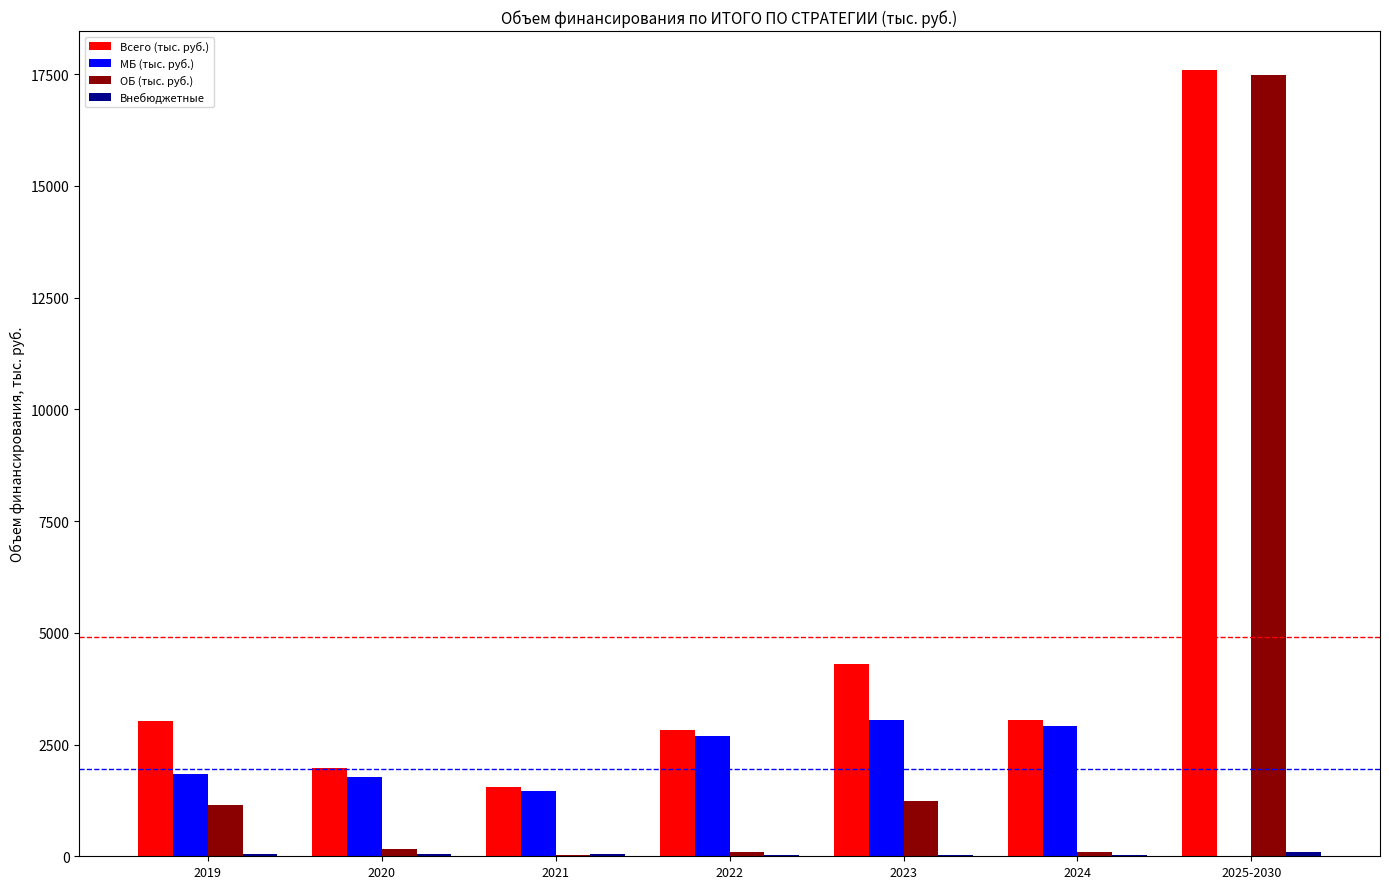

What is the average value of the ОБ (тыс. руб.) series?

2890.3